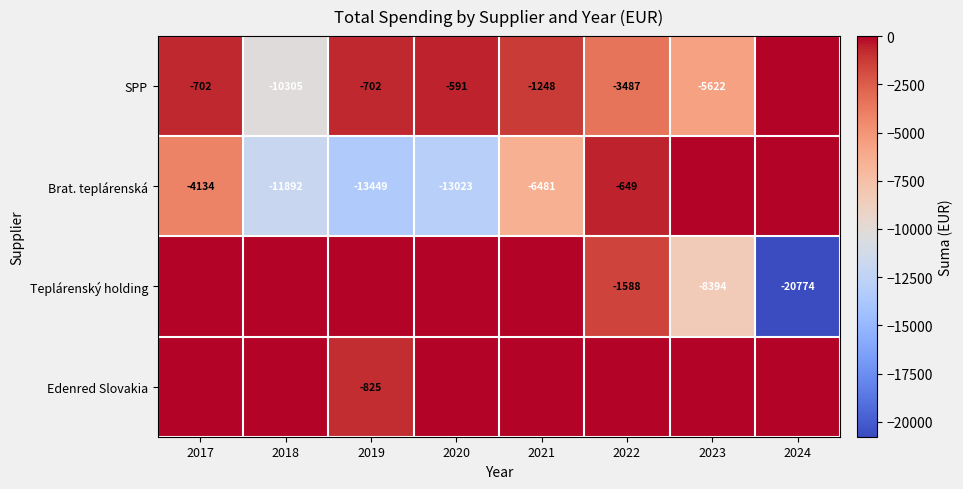

Is it true that SPP equals -898 at 2020?

False